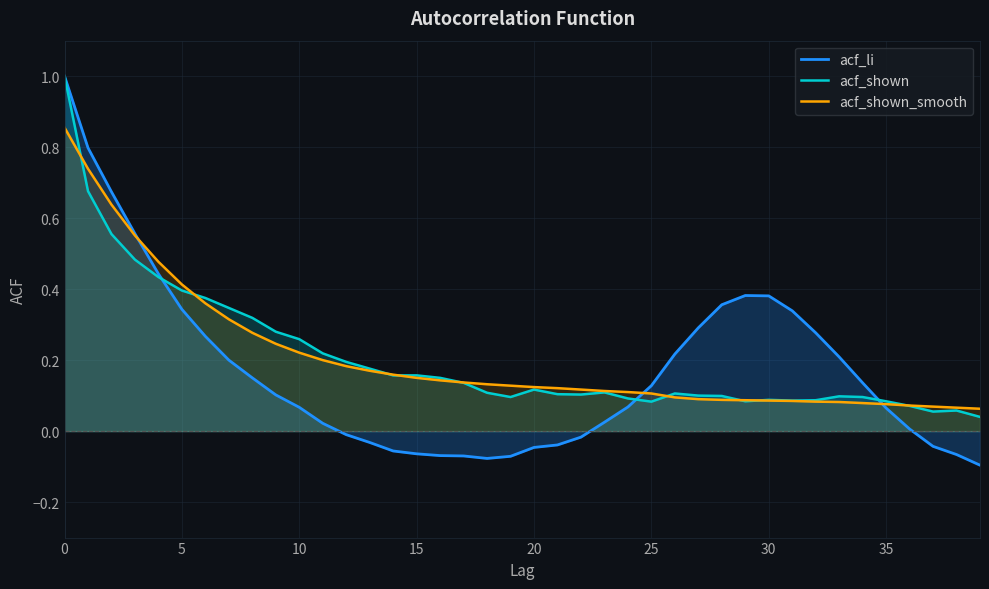

What is the maximum value for acf_li?

1.0